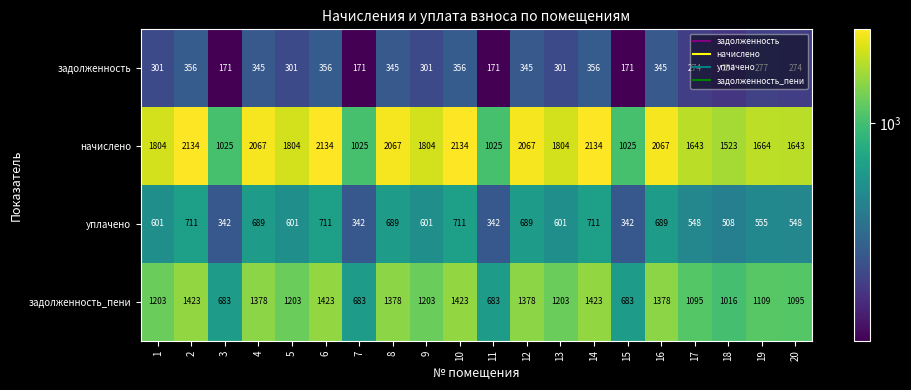

What is the total value across all series at 3?

2221